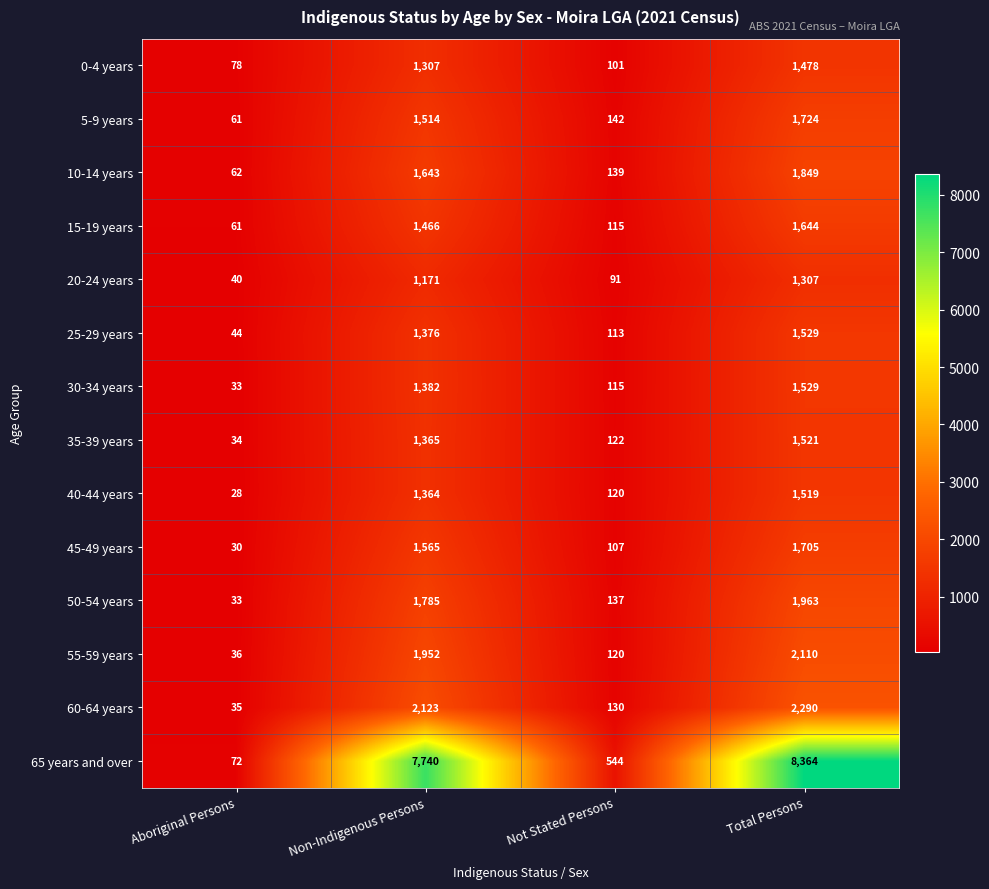

At which category is the sum across all series the highest?

Total Persons